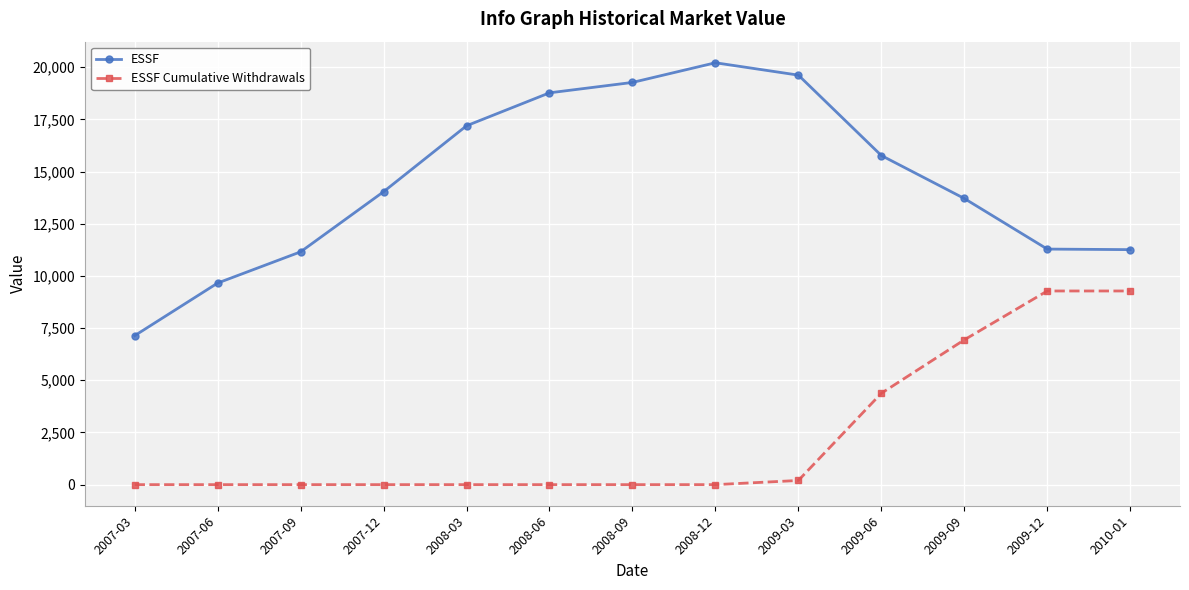

True or false: ESSF and ESSF Cumulative Withdrawals cross at least once.

False